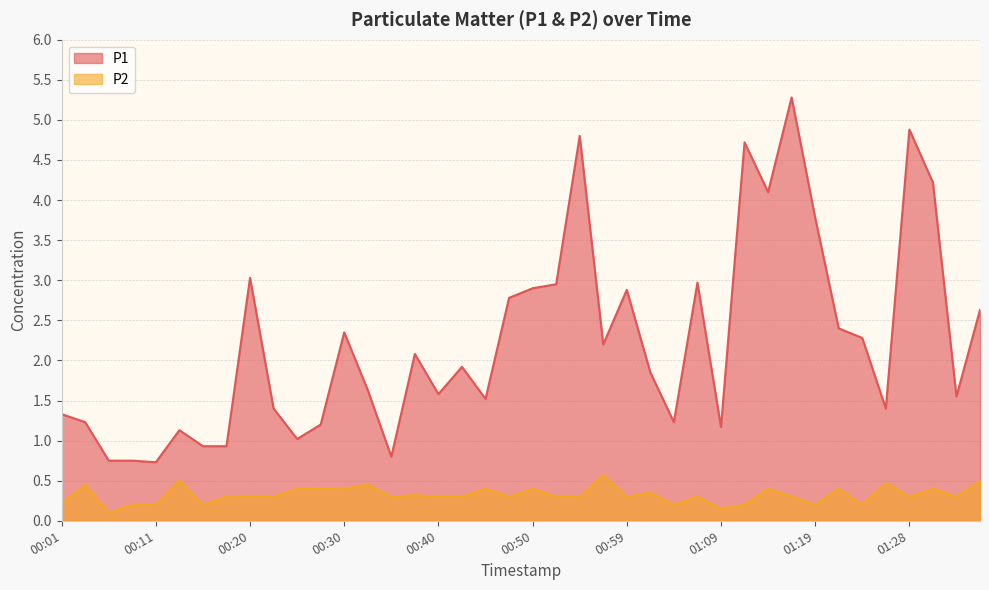

True or false: P2 and P1 intersect in this chart.

False